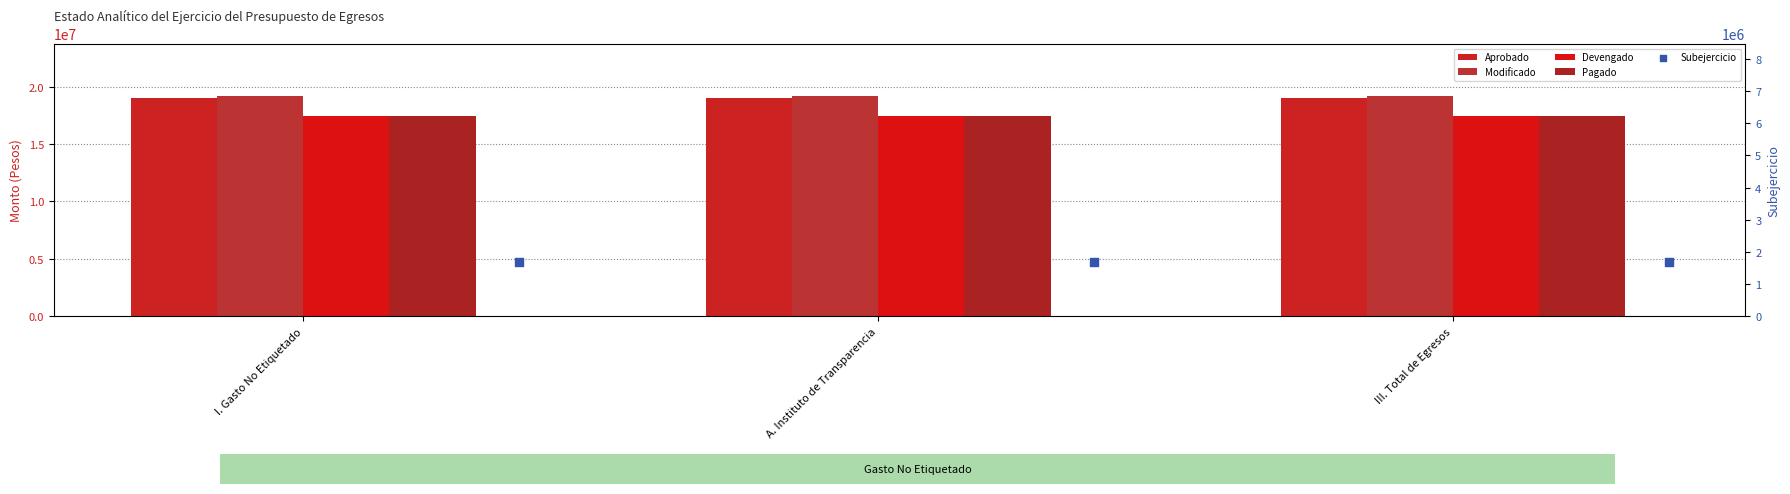

At which category is the sum across all series the highest?

I. Gasto No Etiquetado